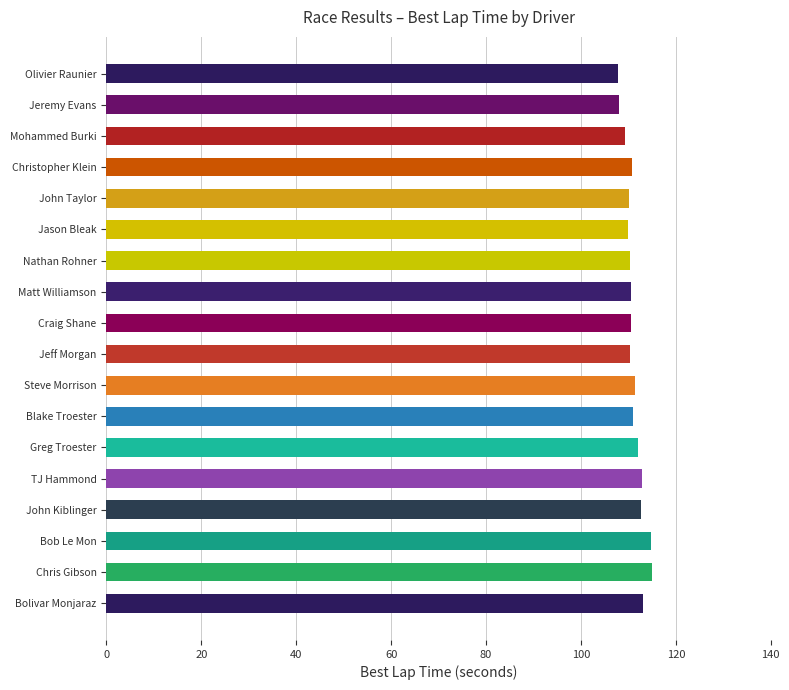

The value of Total Time at Mohammed Burki is 2122.3. True or false?

False